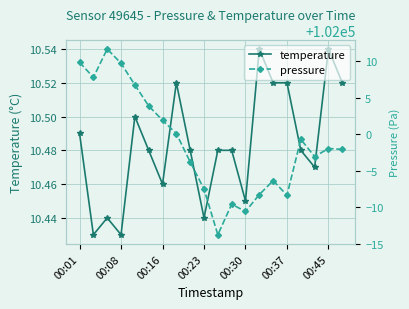

True or false: temperature has more than 0 interior local peaks.

True